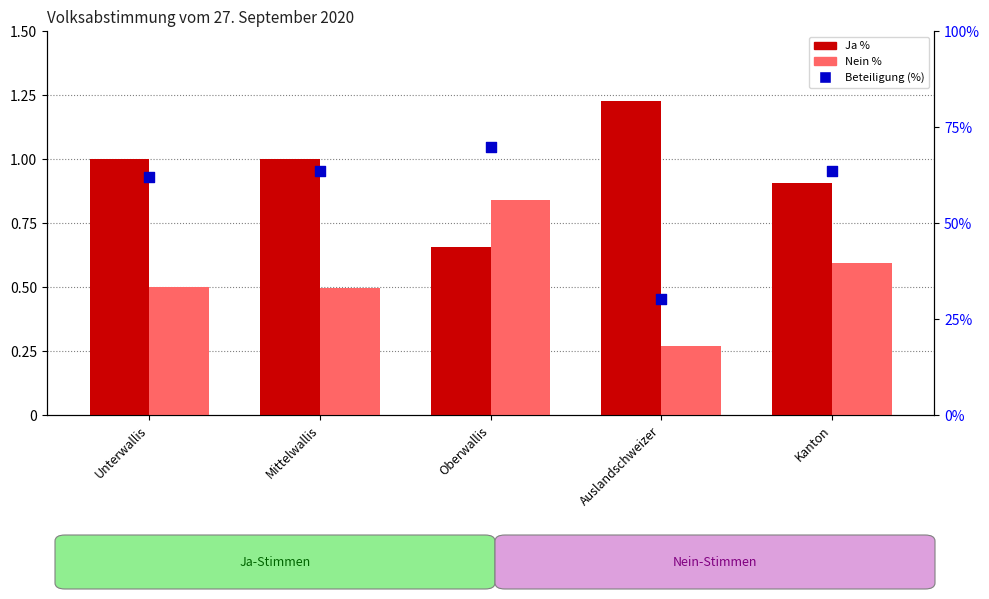

Is the value of Beteiligung (%) at Auslandschweizer greater than the value of Nein % at Oberwallis?

Yes